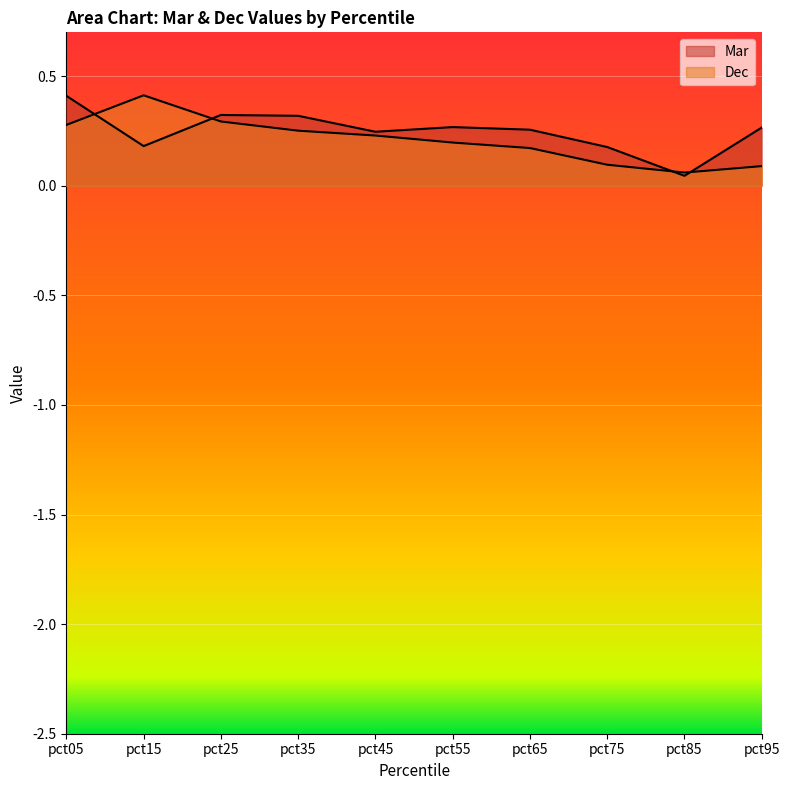

Reading left to right, extract all data points from this chart.

Mar: pct05=0.4	pct15=0.2	pct25=0.3	pct35=0.3	pct45=0.2	pct55=0.3	pct65=0.3	pct75=0.2	pct85=0.0	pct95=0.3
Dec: pct05=0.3	pct15=0.4	pct25=0.3	pct35=0.3	pct45=0.2	pct55=0.2	pct65=0.2	pct75=0.1	pct85=0.1	pct95=0.1